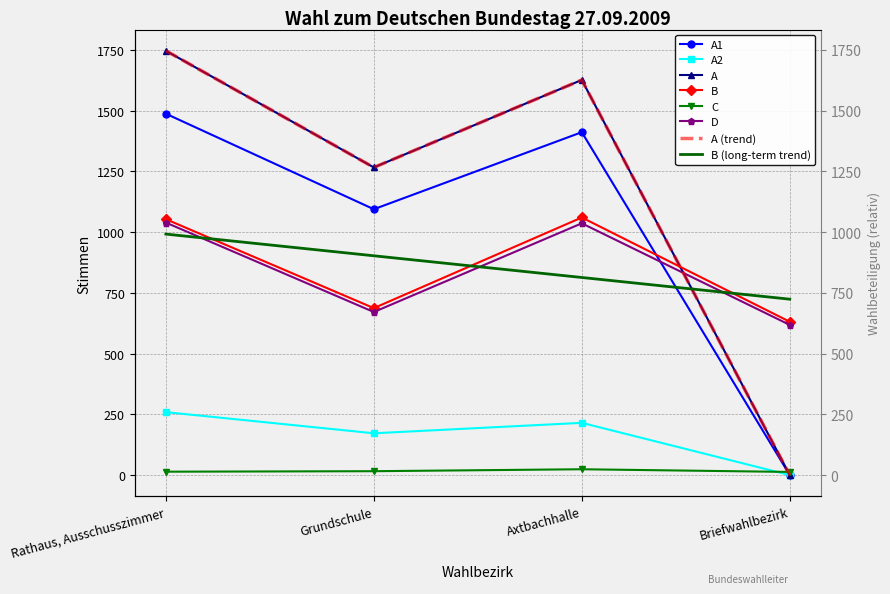

How many data points in A1 are less than 1411?

2